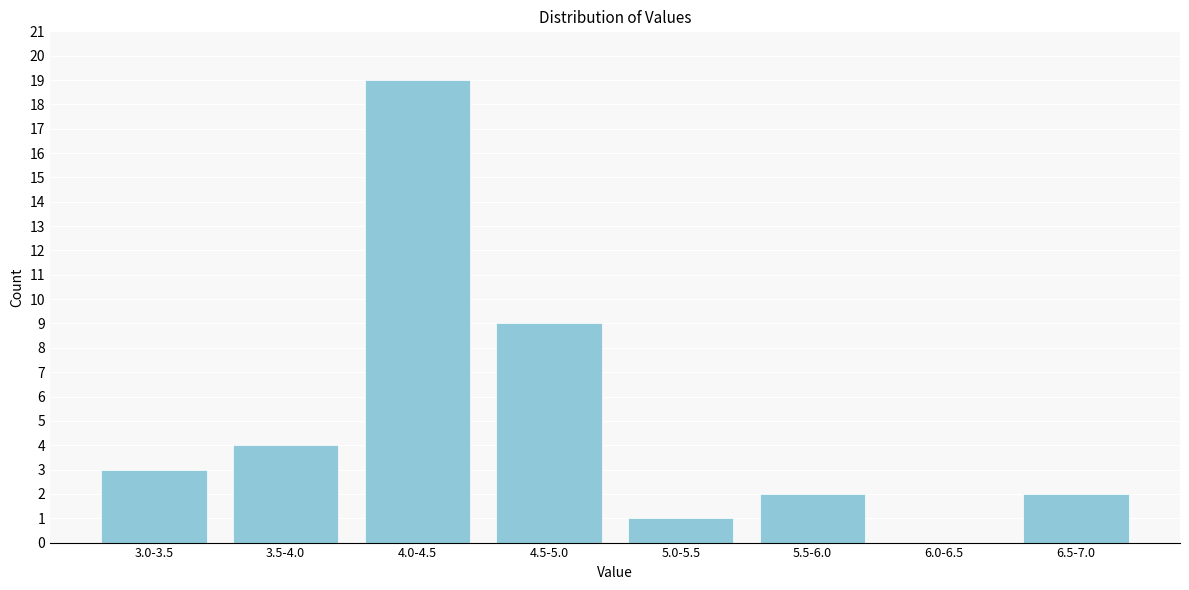

Reading left to right, extract all data points from this chart.

3.0-3.5=3	3.5-4.0=4	4.0-4.5=19	4.5-5.0=9	5.0-5.5=1	5.5-6.0=2	6.0-6.5=0	6.5-7.0=2